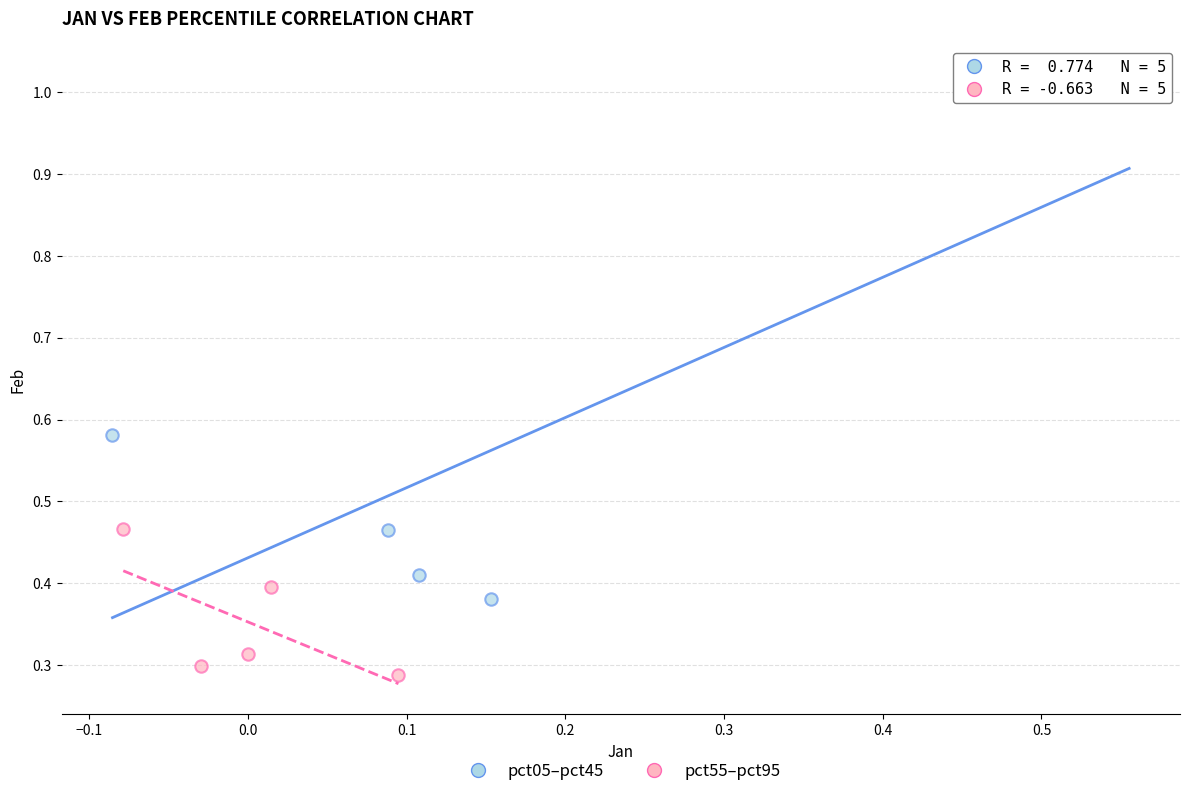

Which series has the largest Y range (max minus min)?

pct05–pct45